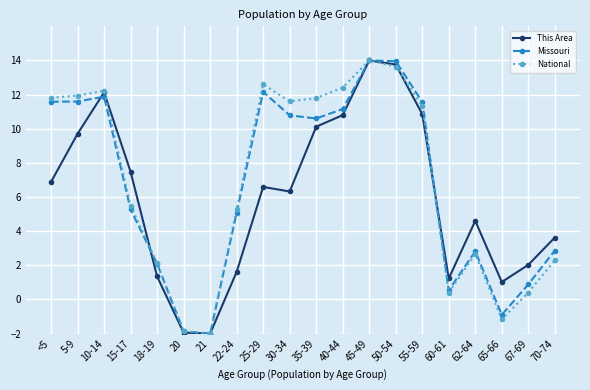

What is the maximum value shown in the chart?

14.0